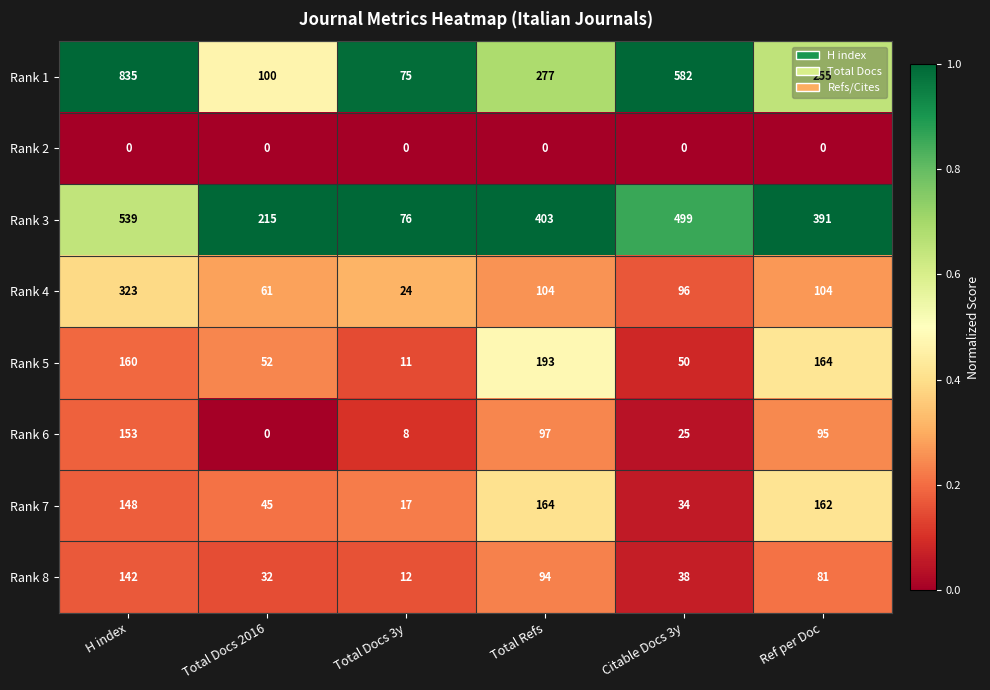

Which series has the largest range (max minus min)?

Rank 1